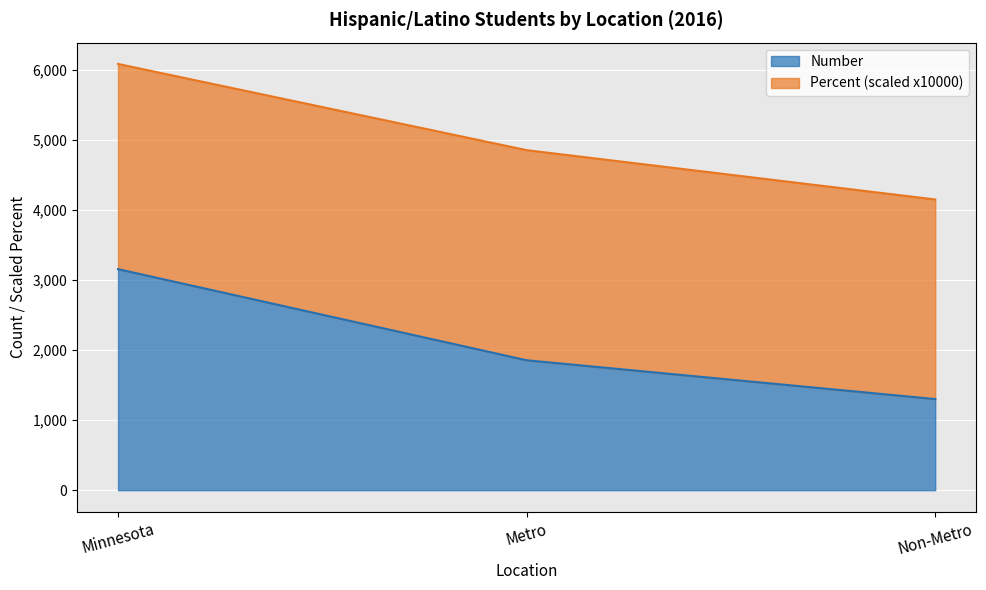

What is the sum of the values at Minnesota and Non-Metro?

4457